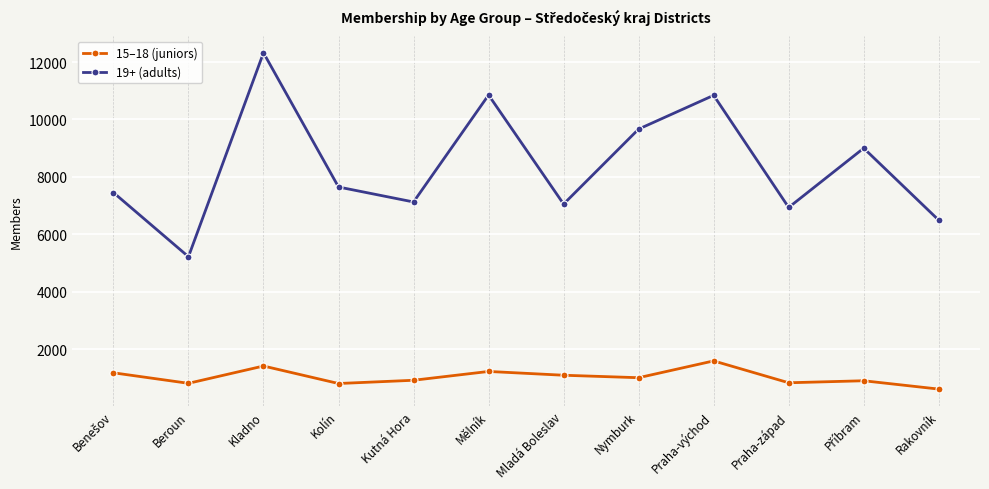

At Mladá Boleslav, list the series in order from smallest to largest.

15–18 (juniors), 19+ (adults)